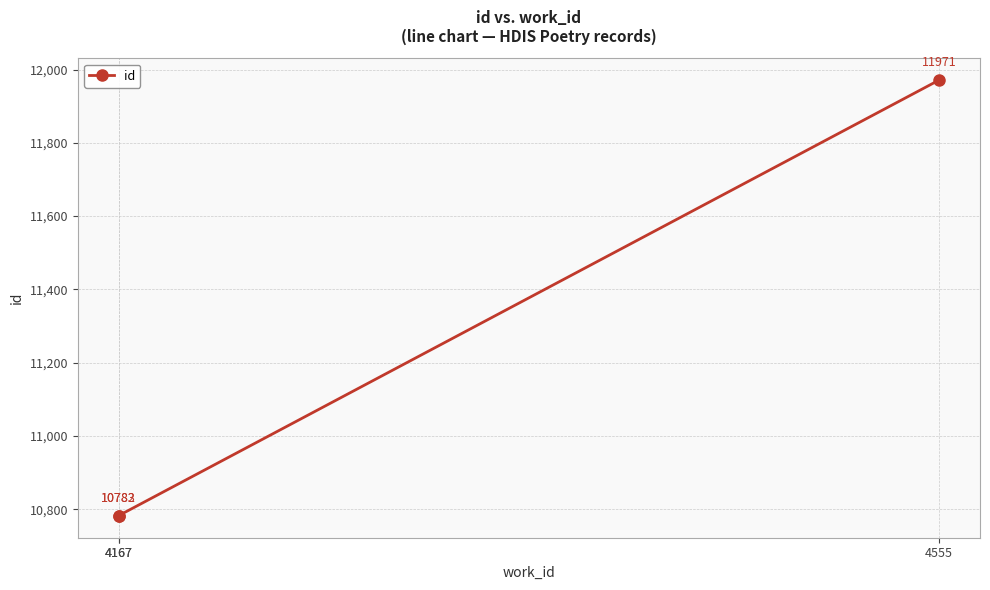

How many data points are above 10783?

1